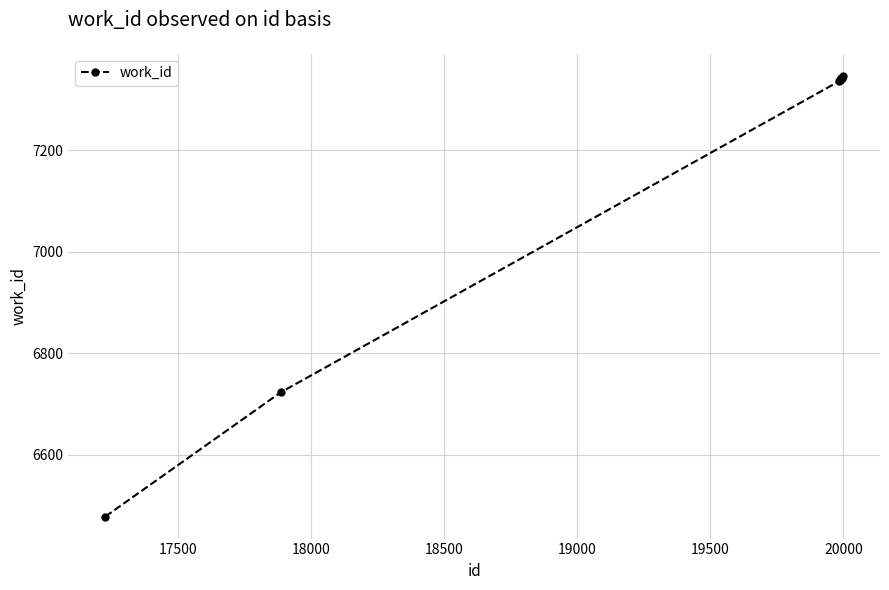

What is the value of the 10th point from the left?

7347